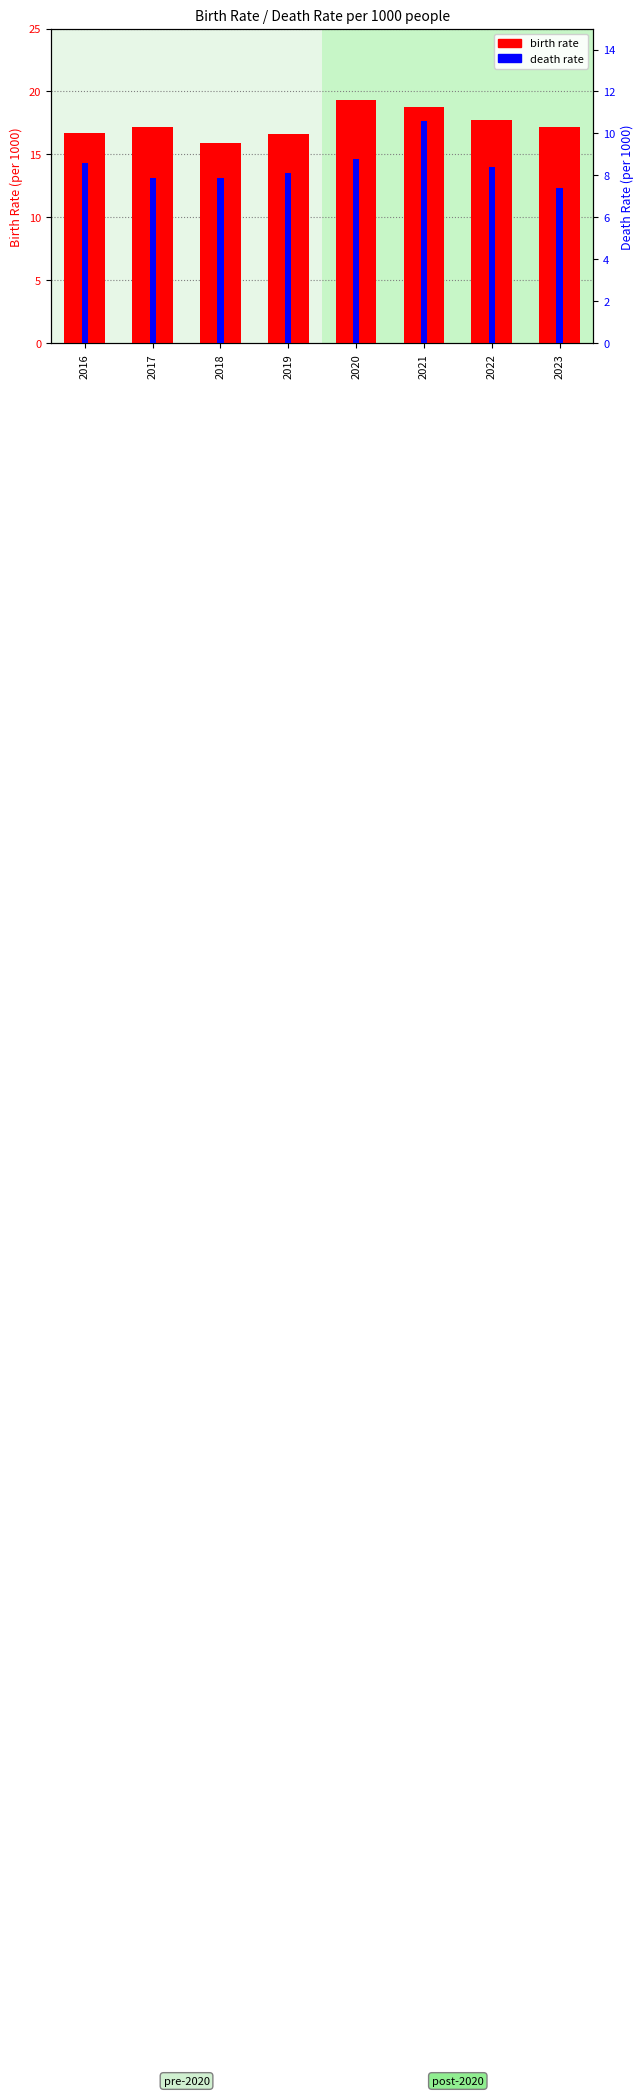

What is the difference between the maximum and minimum values in the death rate series?

3.2